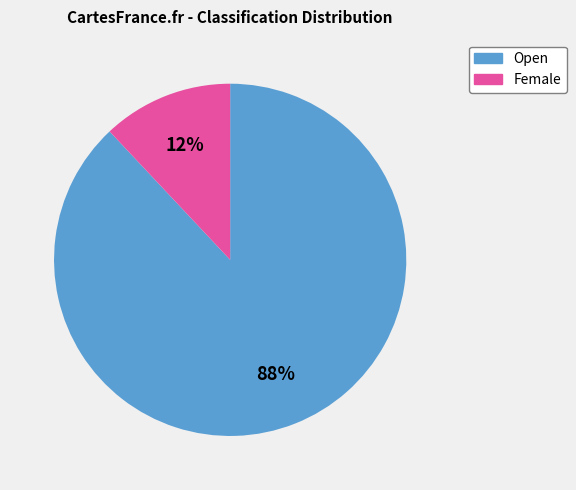

Between Female and Open, which is larger?

Open